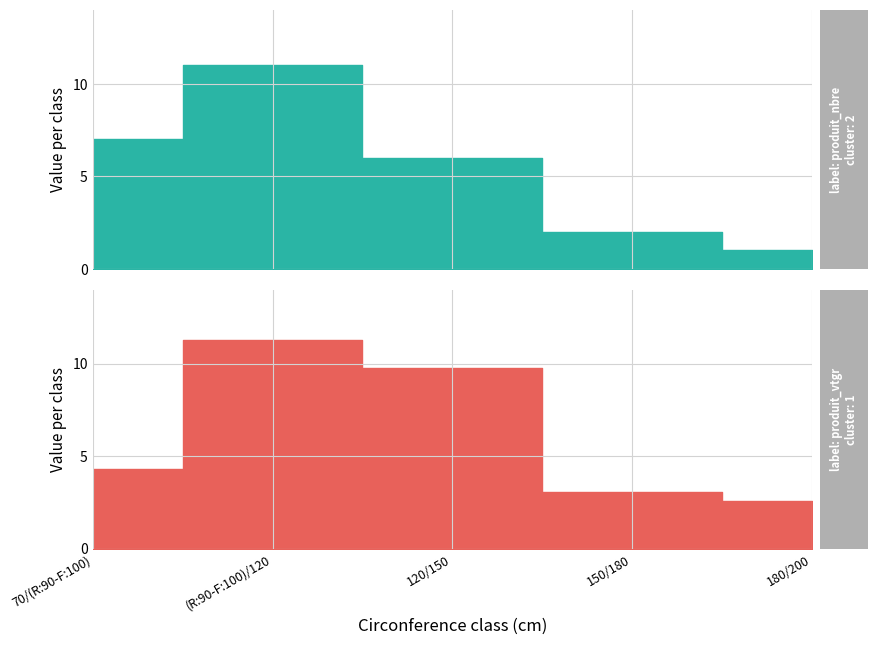

Which series has the largest total across all categories?

produit_vtgr